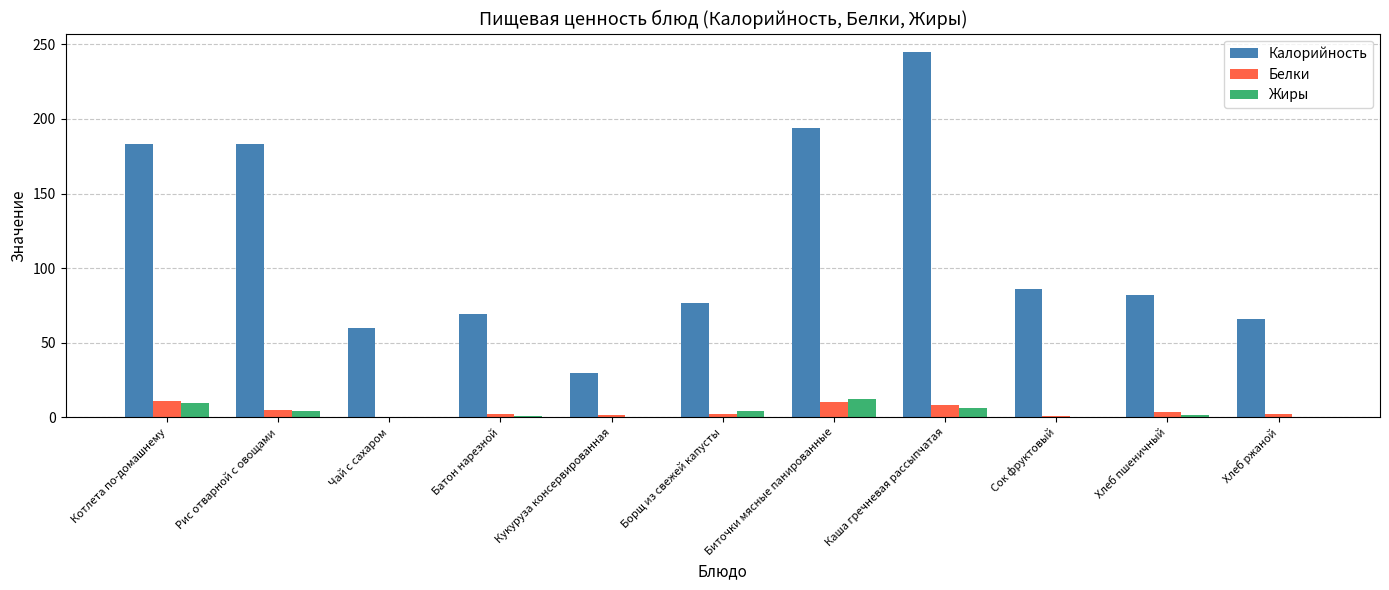

Does the chart contain stacked bars?

No